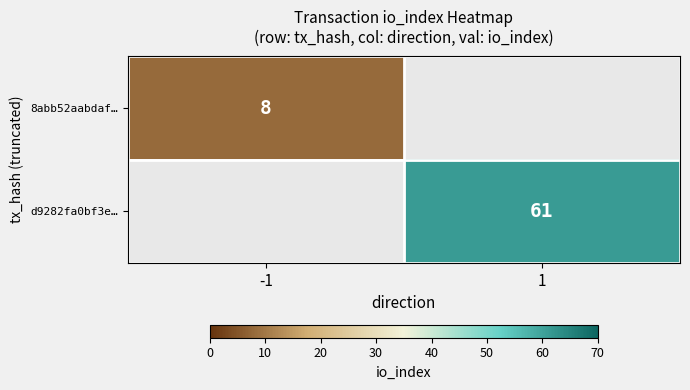

True or false: 8abb52aabdaf… has a value of 12 at -1.

False